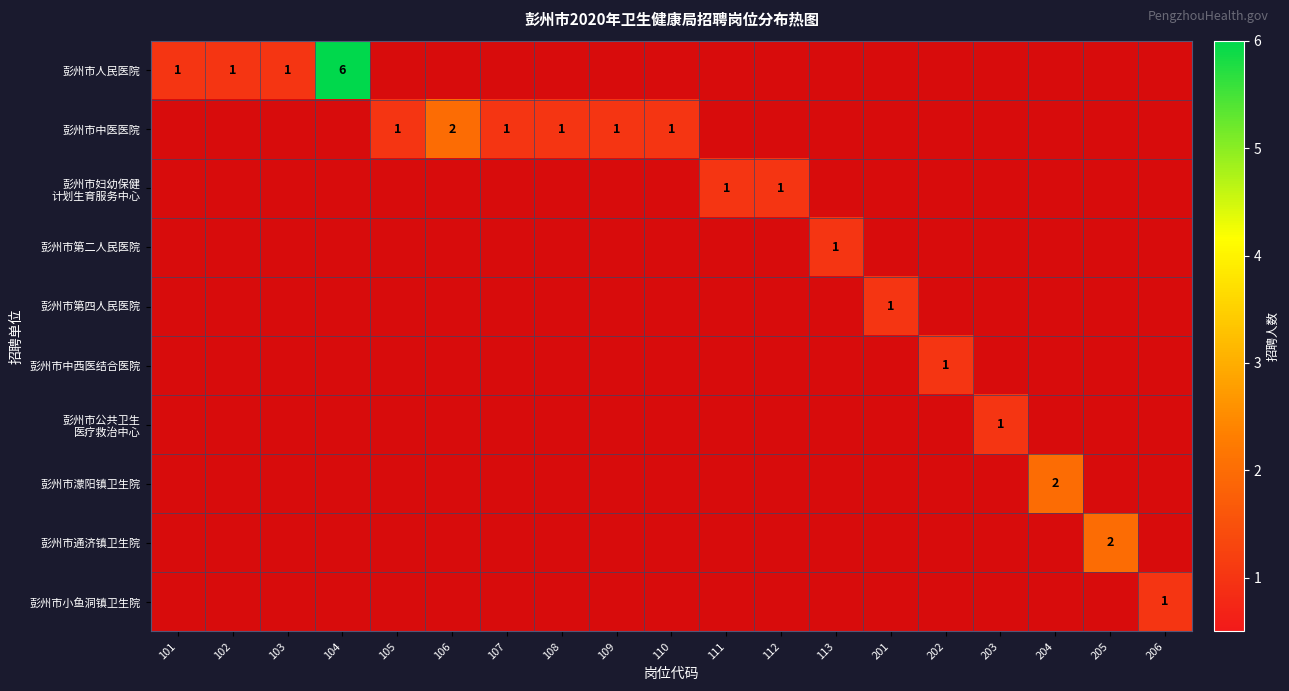

How many positive values does the 彭州市中医医院 series have?

6